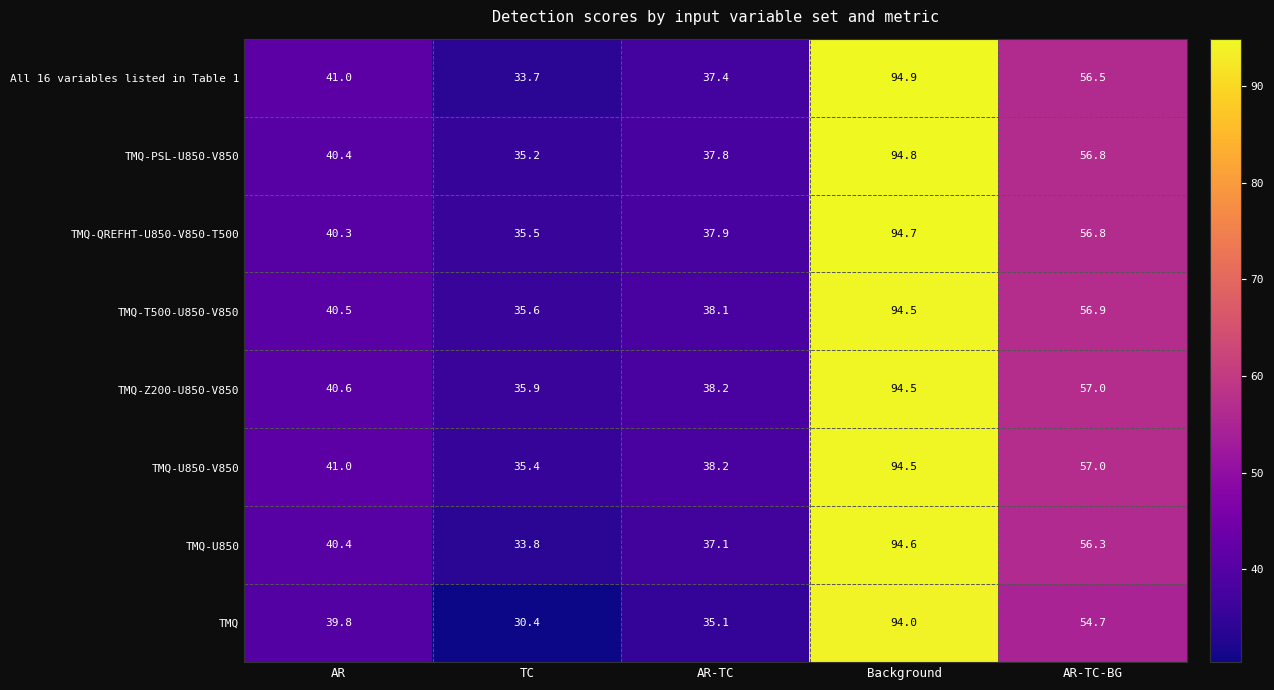

What is the sum of the TMQ-U850 values at Background and TC?

128.4